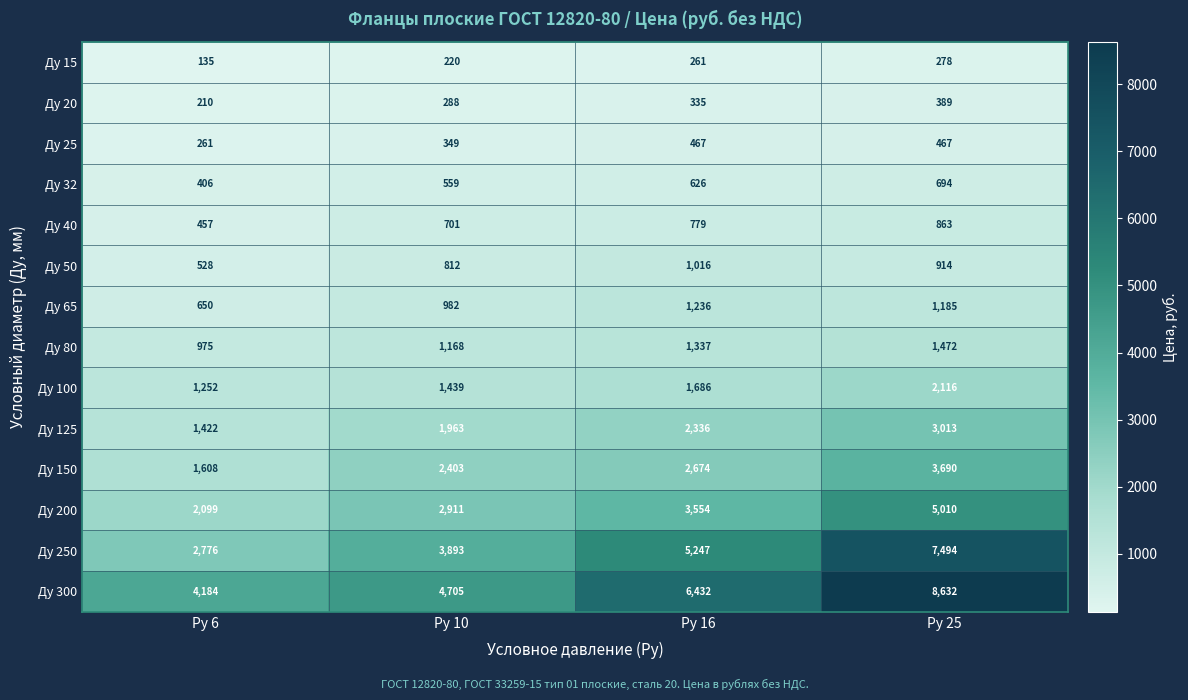

At which category is the sum across all series the highest?

Ру 25